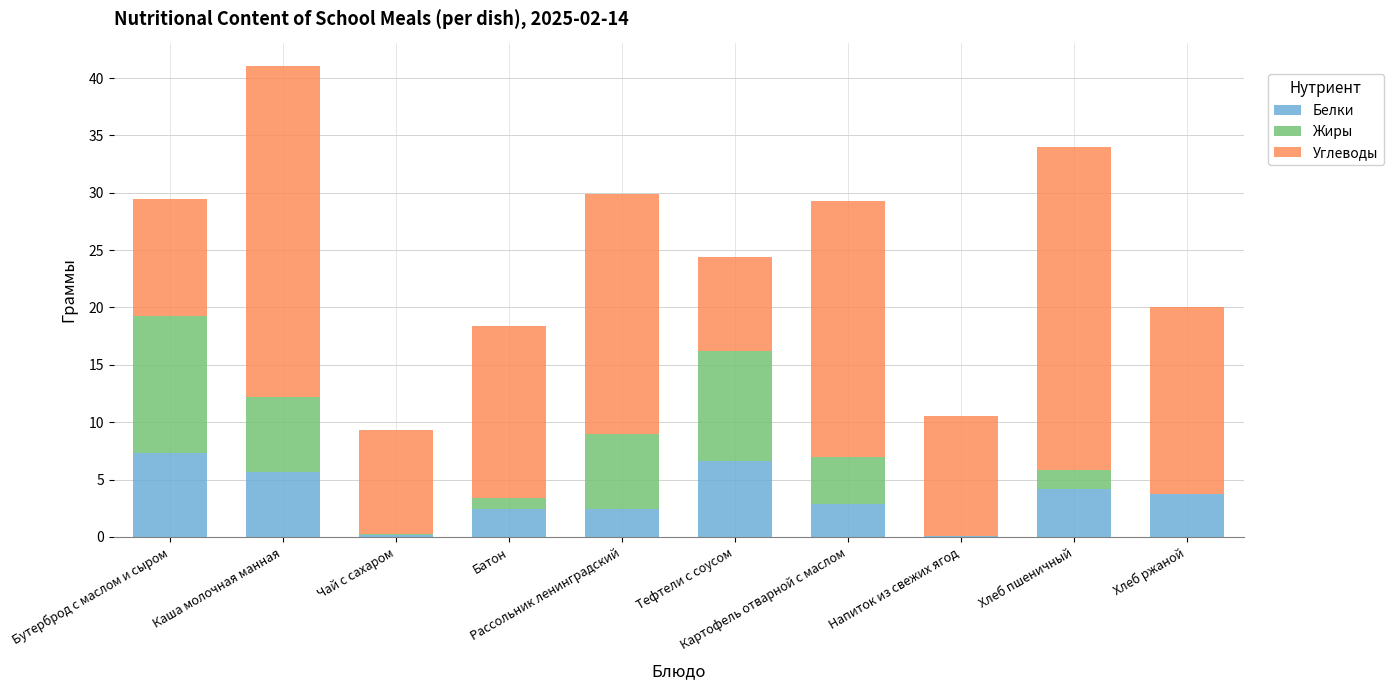

What is the sum of all Белки values?

35.5